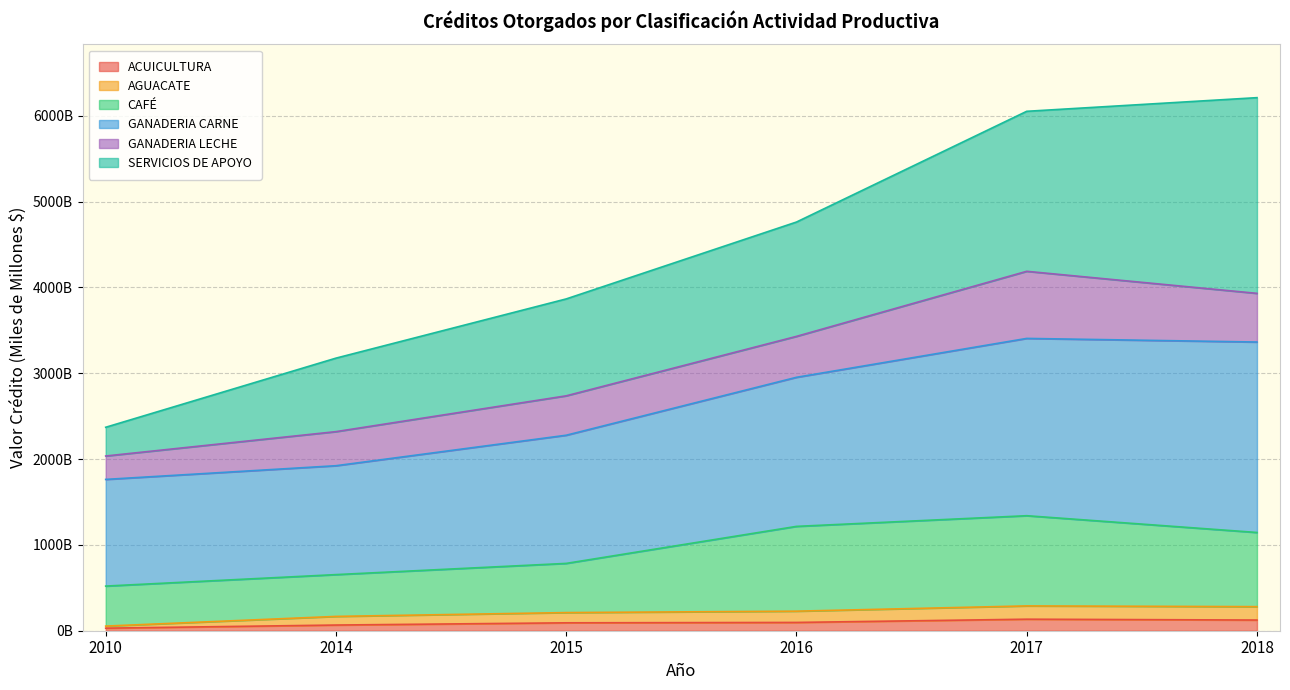

True or false: ACUICULTURA has more than 1 points higher than both neighbors.

False